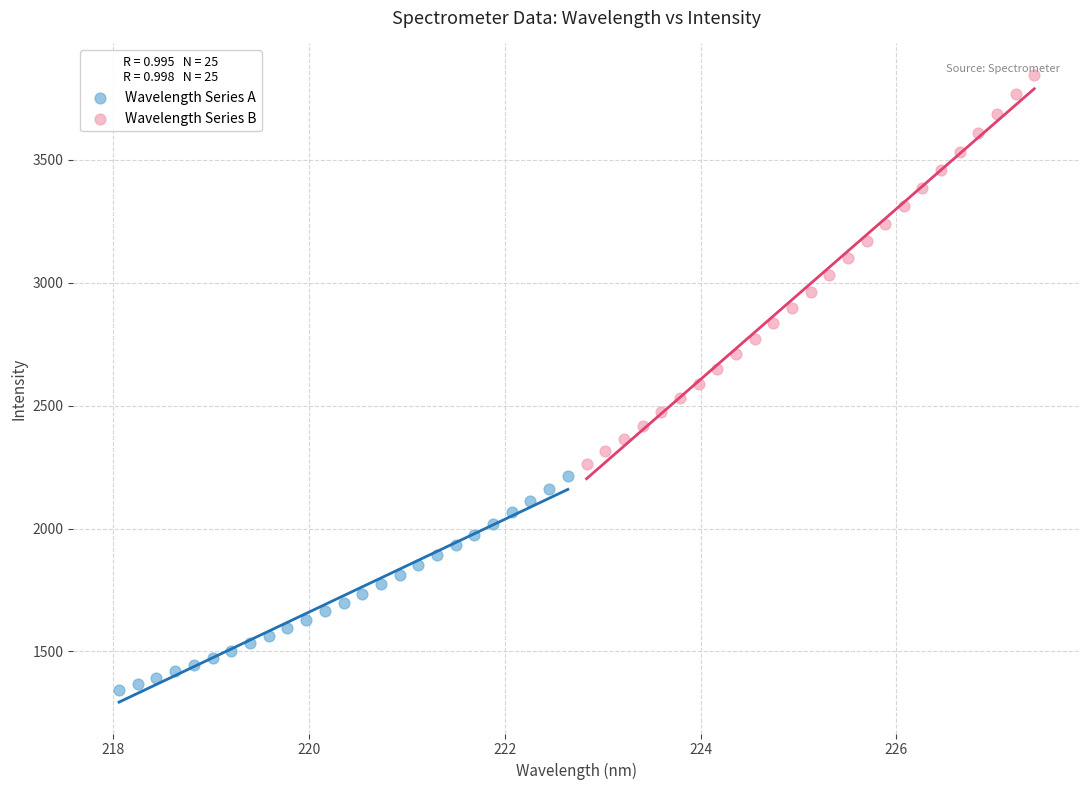

Which series reaches the maximum Y coordinate?

Wavelength Series B